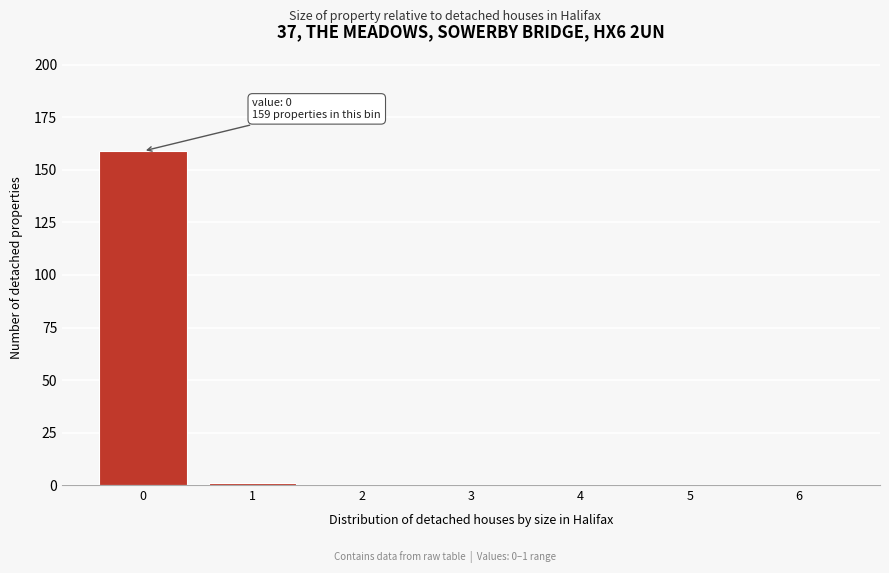

Reading left to right, transcribe all the data shown in this chart.

0=159	1=1	2=0	3=0	4=0	5=0	6=0